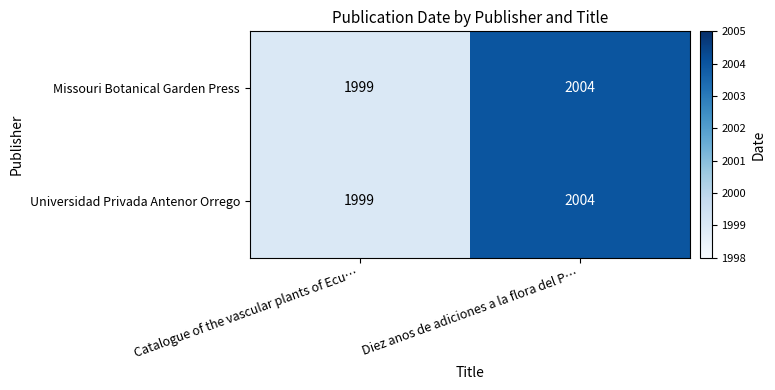

The Universidad Privada Antenor Orrego series shows 1149 at Catalogue of the vascular plants of Ecu…. True or false?

False